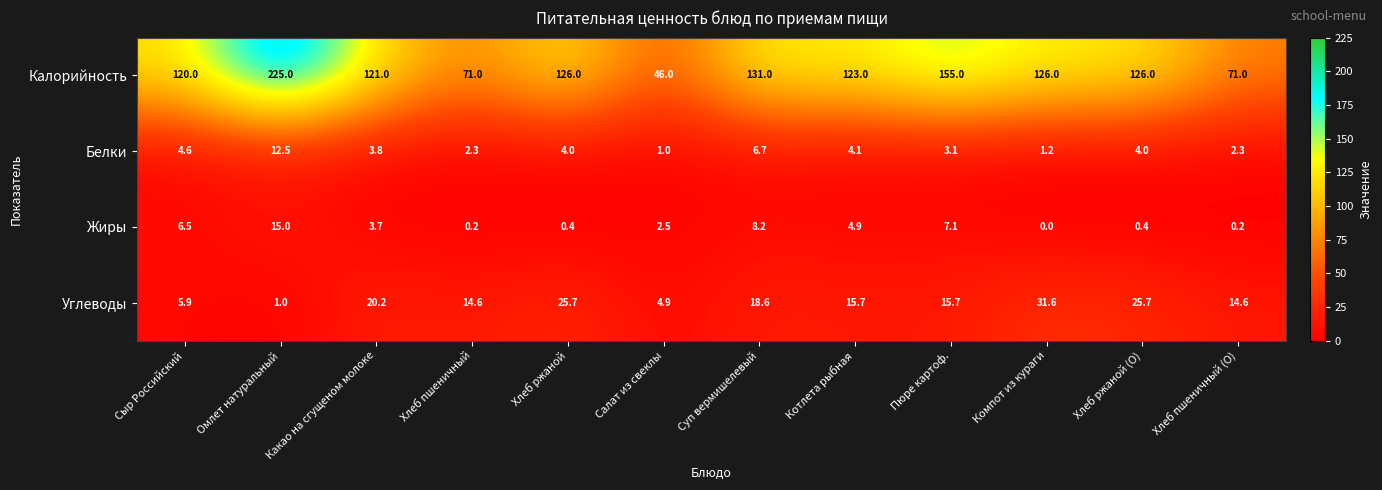

Count the number of categories in the chart.

12